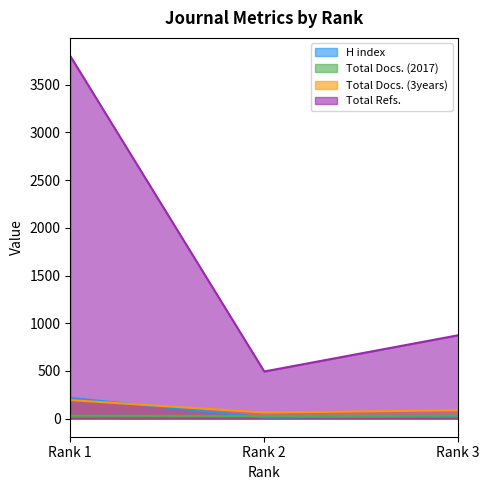

What is the sum of the Total Docs. (2017) values at Rank 3 and Rank 2?

58